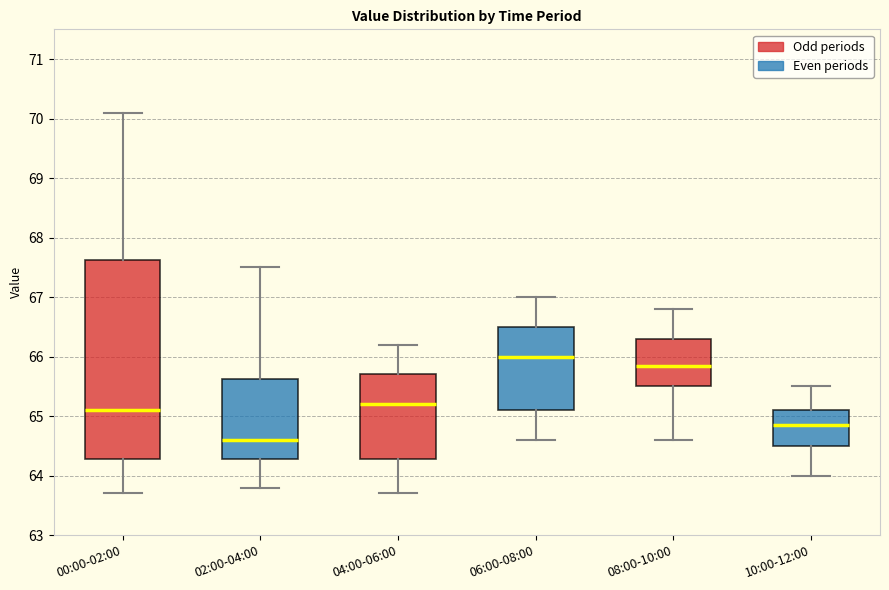

Which box has the highest median line?

06:00-08:00